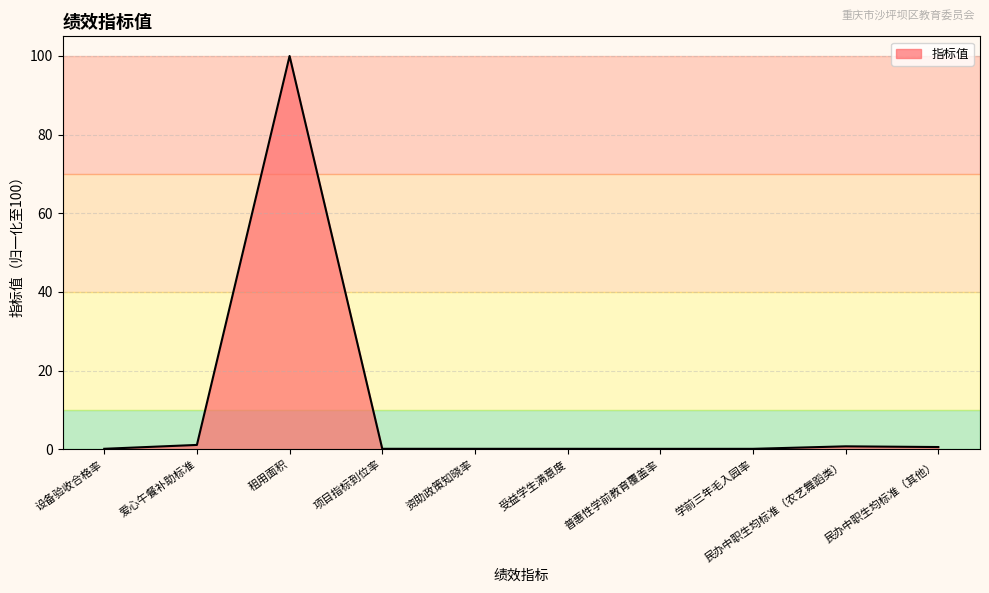

True or false: the data shows 37.7 at 租用面积.

False